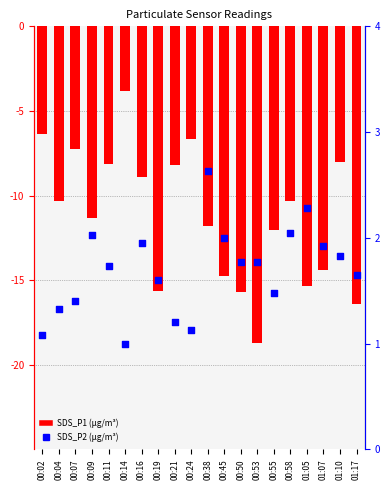

At how many categories does at least one series exceed -5?

20